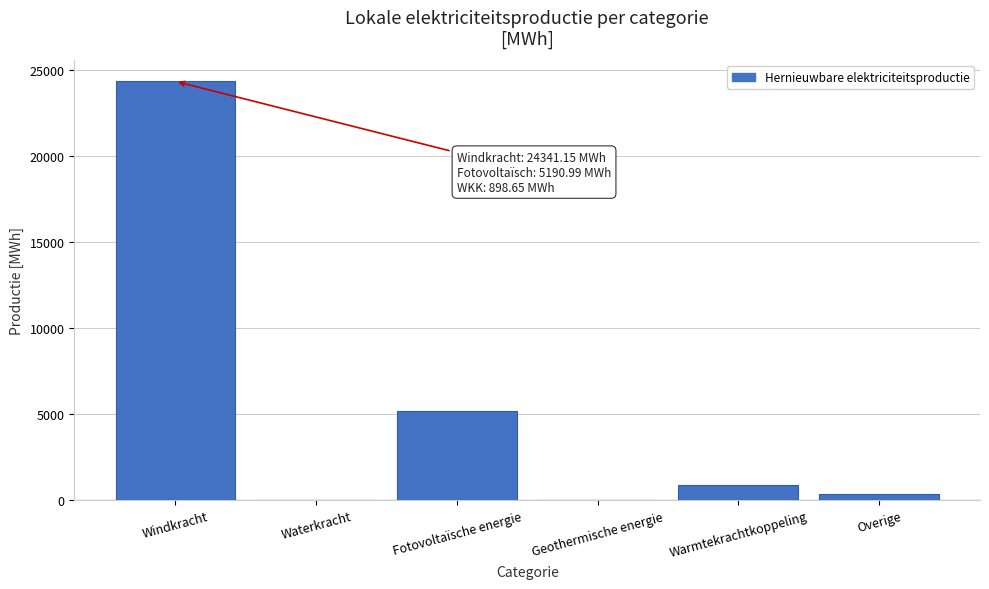

What is the maximum value shown in the chart?

24341.1